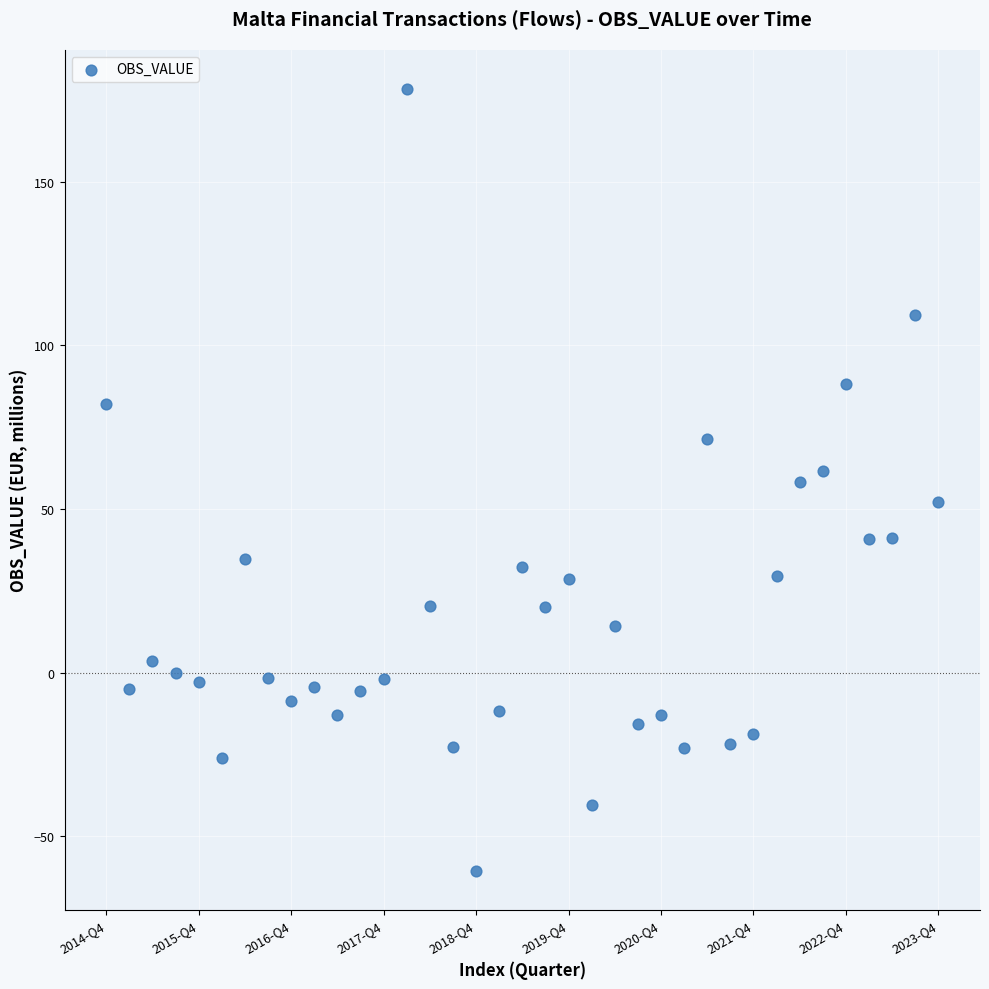

What is the range of Y values (max minus min)?

238.8